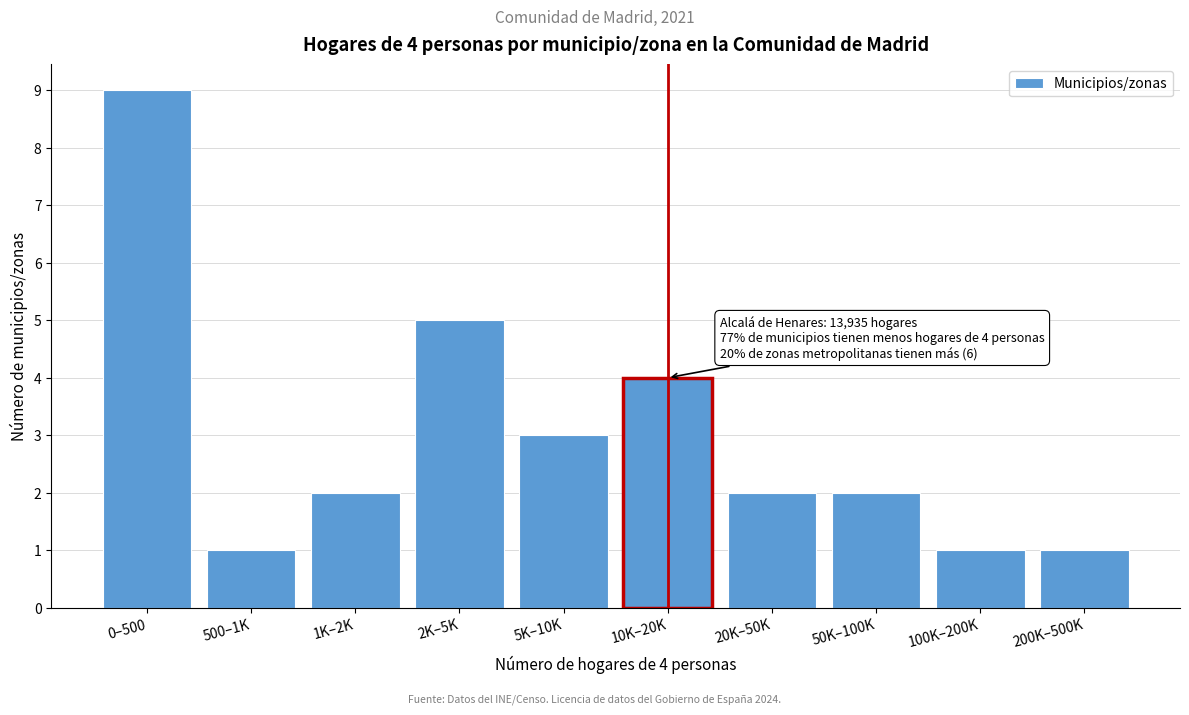

Reading right to left, transcribe all the data shown in this chart.

200K–500K=1	100K–200K=1	50K–100K=2	20K–50K=2	10K–20K=4	5K–10K=3	2K–5K=5	1K–2K=2	500–1K=1	0–500=9